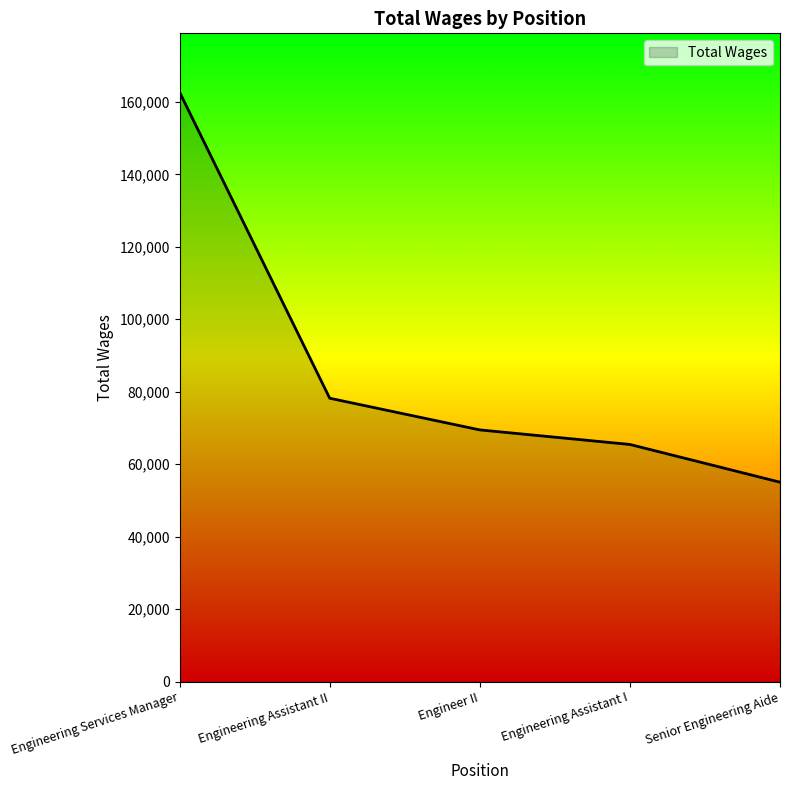

What position from the left is Engineering Services Manager?

1